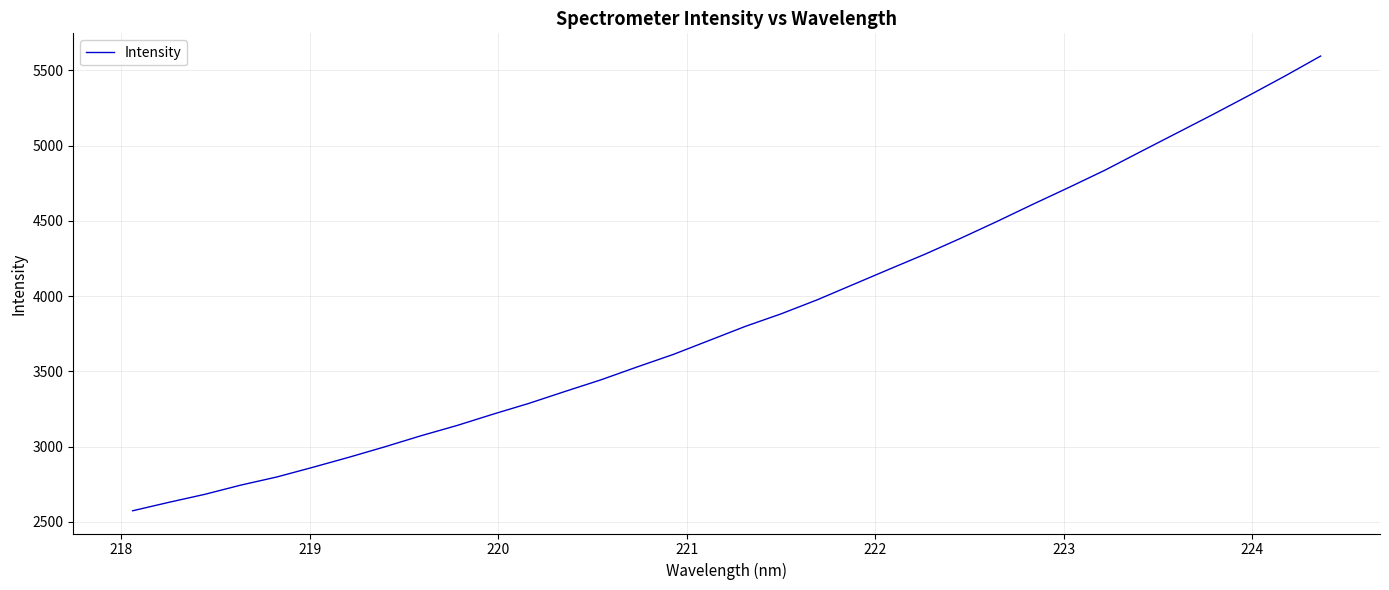

What is the smallest value displayed?

2574.2